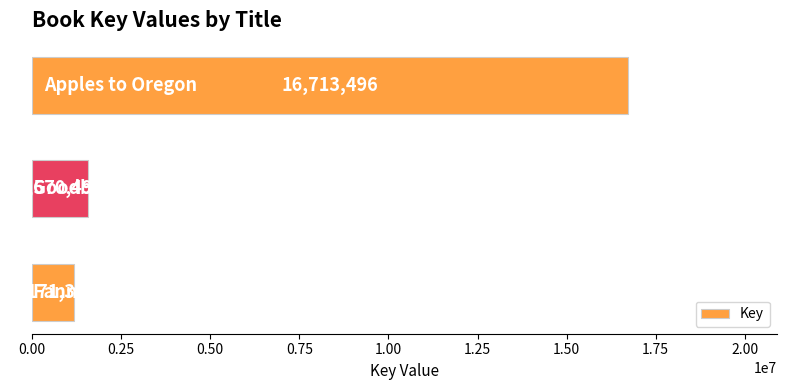

What is the value of the 3rd bar from the top?

1171306